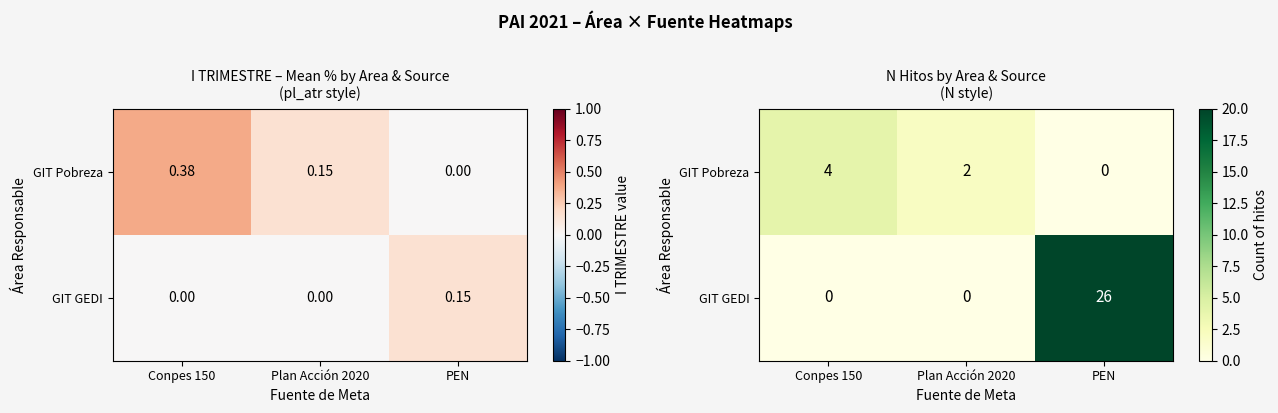

The value of GIT GEDI at PEN is 26. True or false?

True